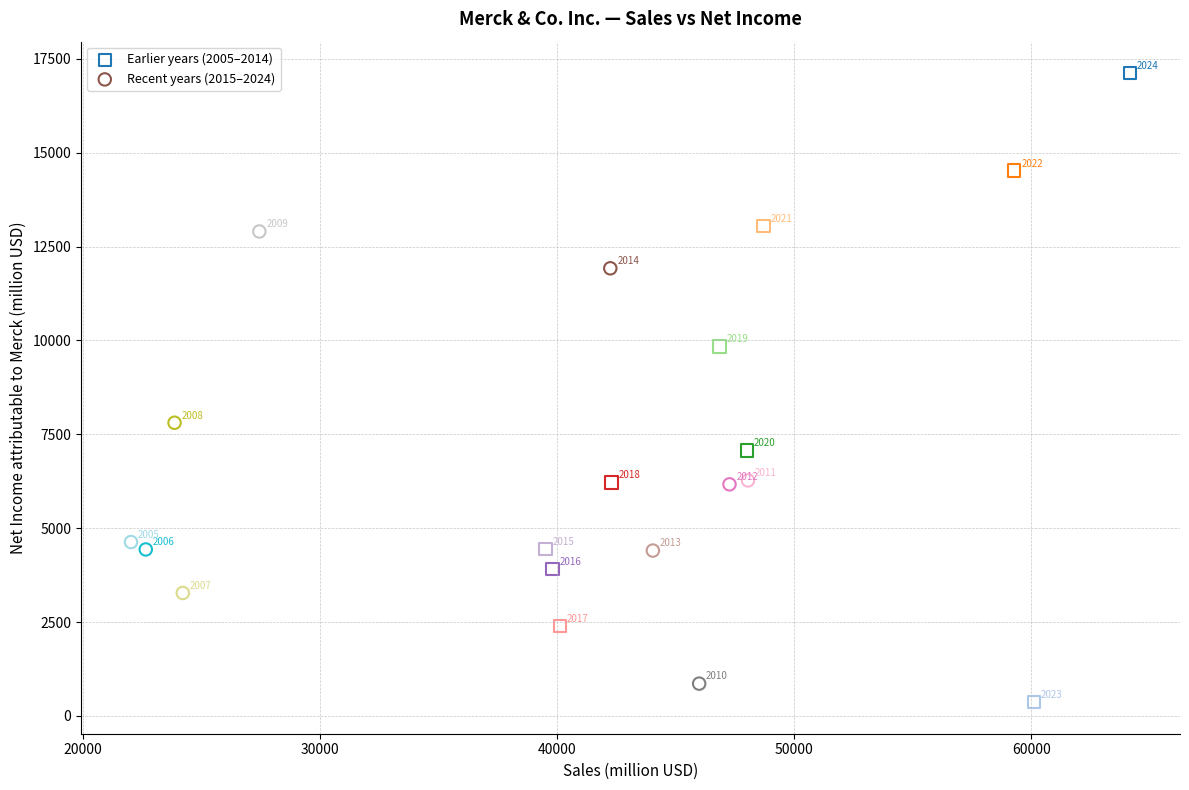

Which series contains the highest Y value?

Earlier years (2005–2014)